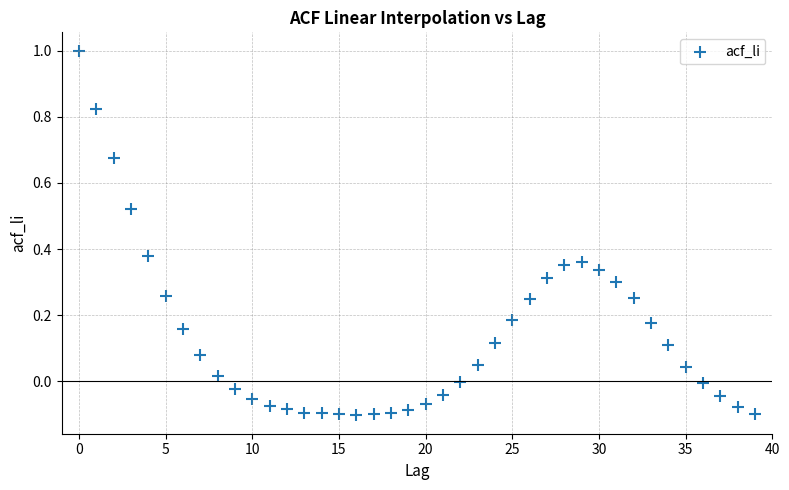

What is the range of Y values (max minus min)?

1.1